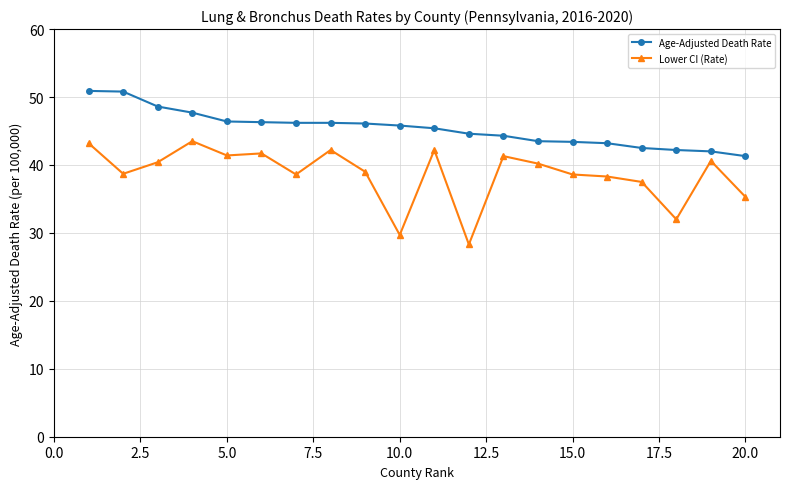

Rank the series by their maximum value, from highest to lowest.

Age-Adjusted Death Rate, Lower CI (Rate)